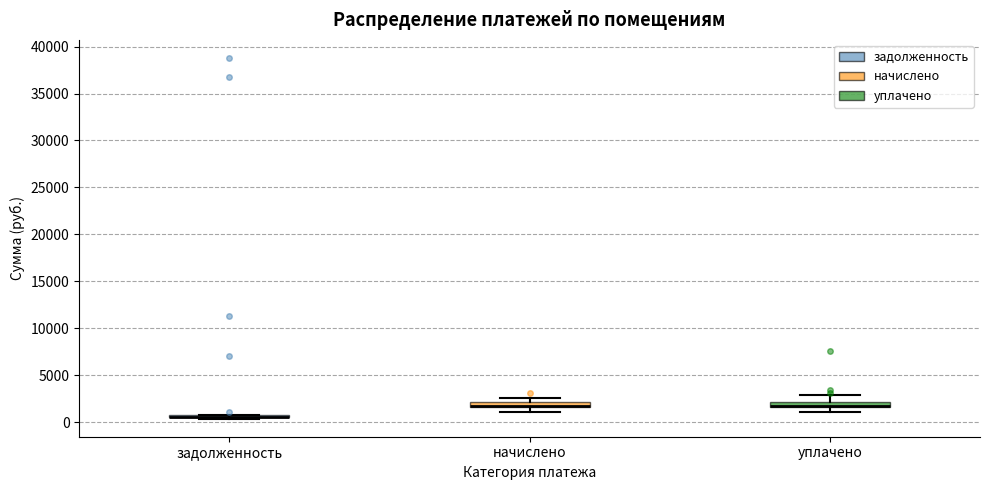

Where is the lower edge of the box for начислено on the y-axis? The values are not printed on the chart, so give them approximately, as read against the axis.

1500